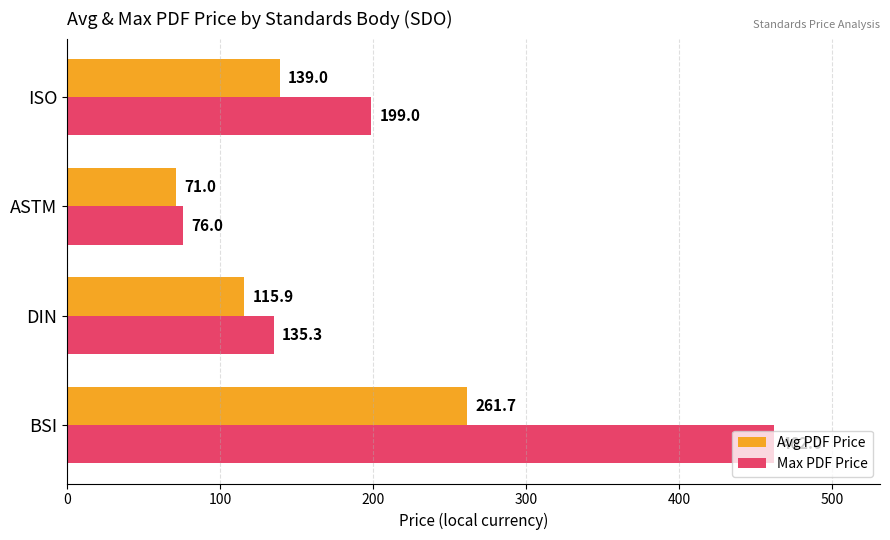

Which series has the widest spread of values?

Max PDF Price